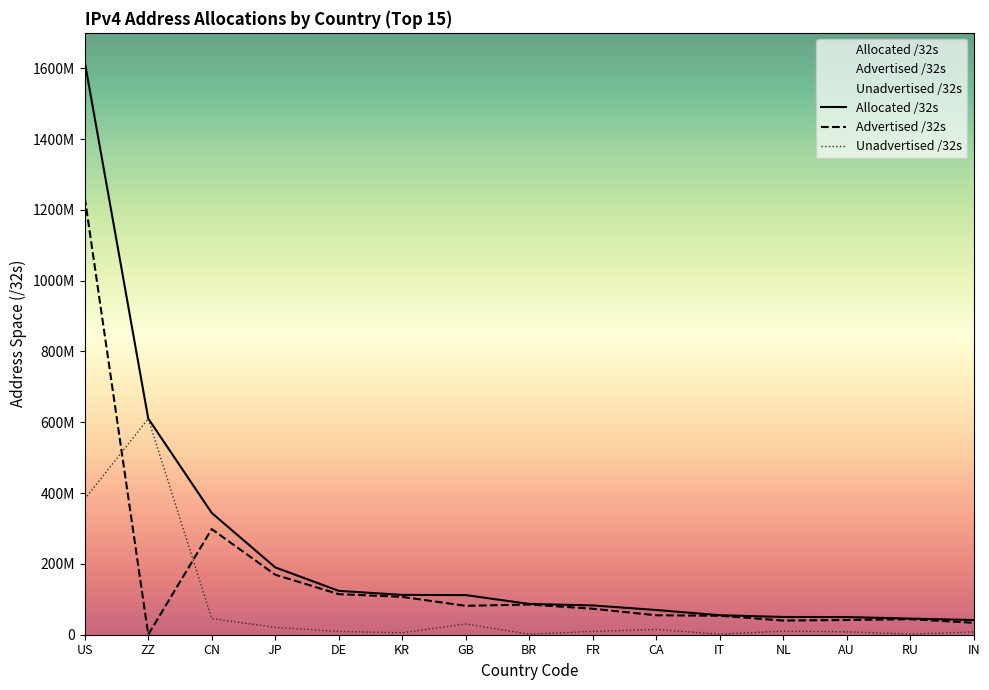

List the labels in order of Advertised /32s value, smallest first.

ZZ, IN, NL, AU, RU, IT, CA, FR, GB, BR, KR, DE, JP, CN, US